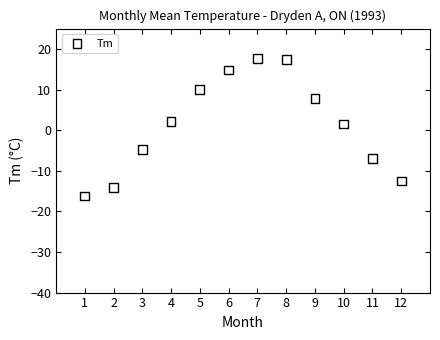

What is the average X value?

6.5